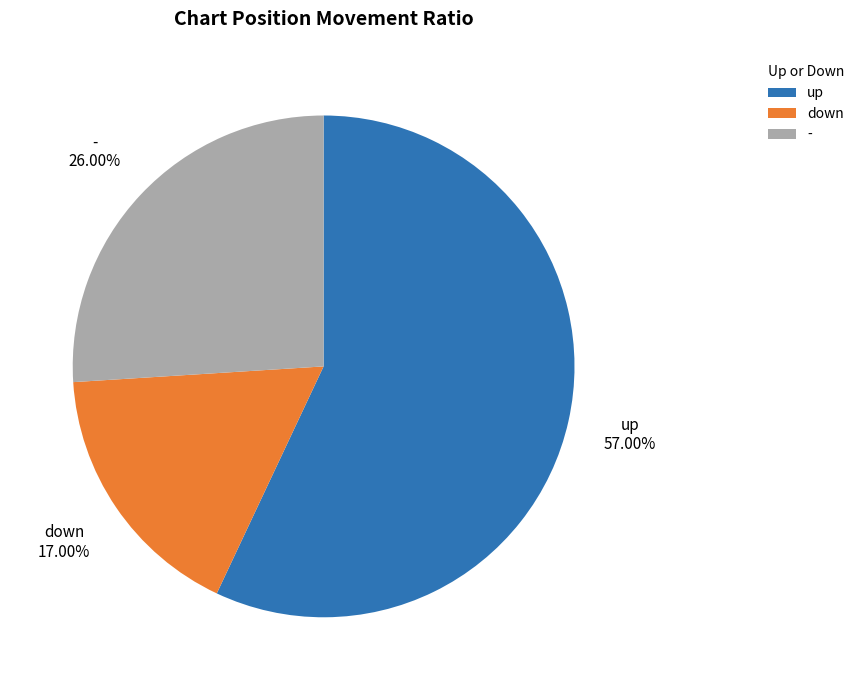

Which category has the smallest portion of the pie?

down